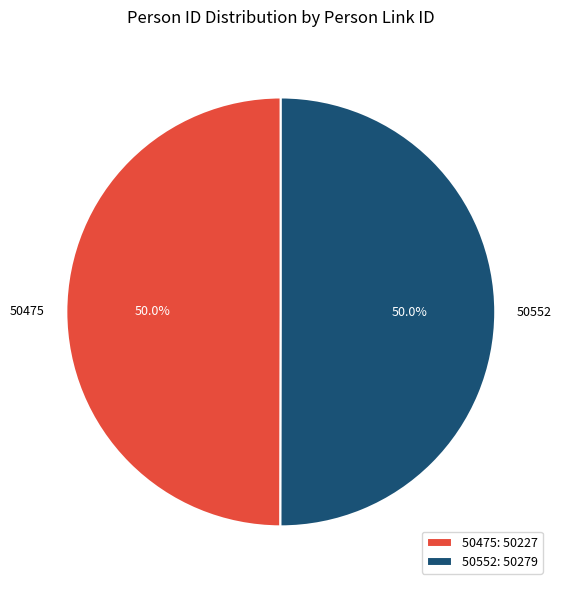

What is the total percentage of 50475 and 50552?

100.0%